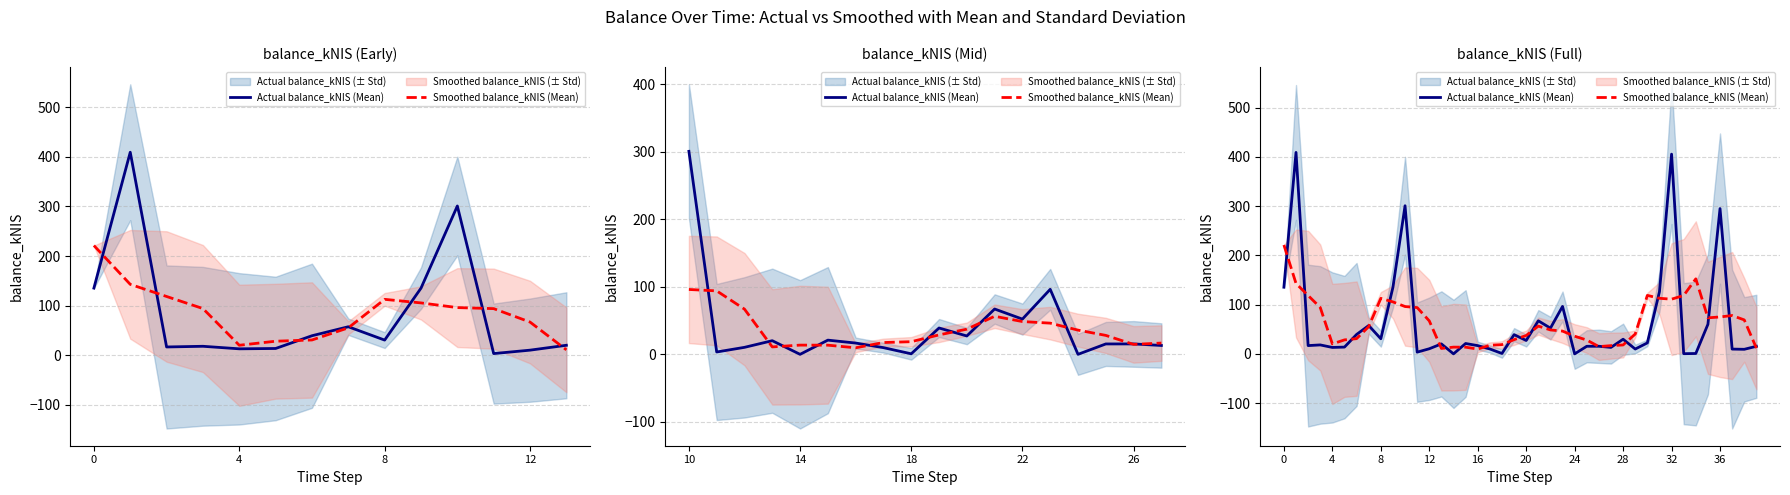

Which series ends up on top after the final intersection of Actual balance_kNIS (Mean) and Smoothed balance_kNIS (Mean)?

Actual balance_kNIS (Mean)